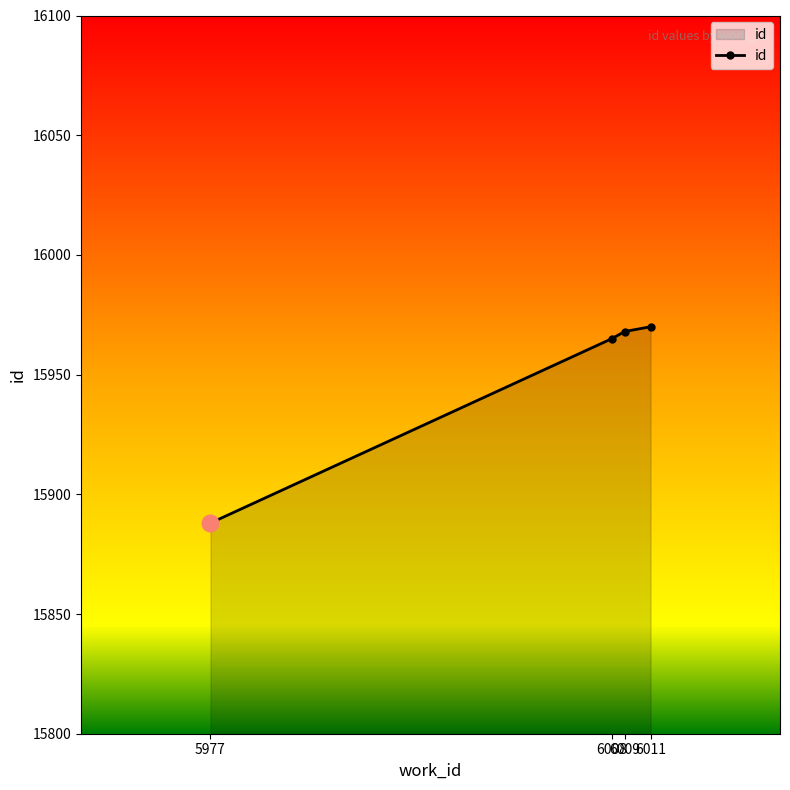

What is the difference between the maximum and minimum values?

82